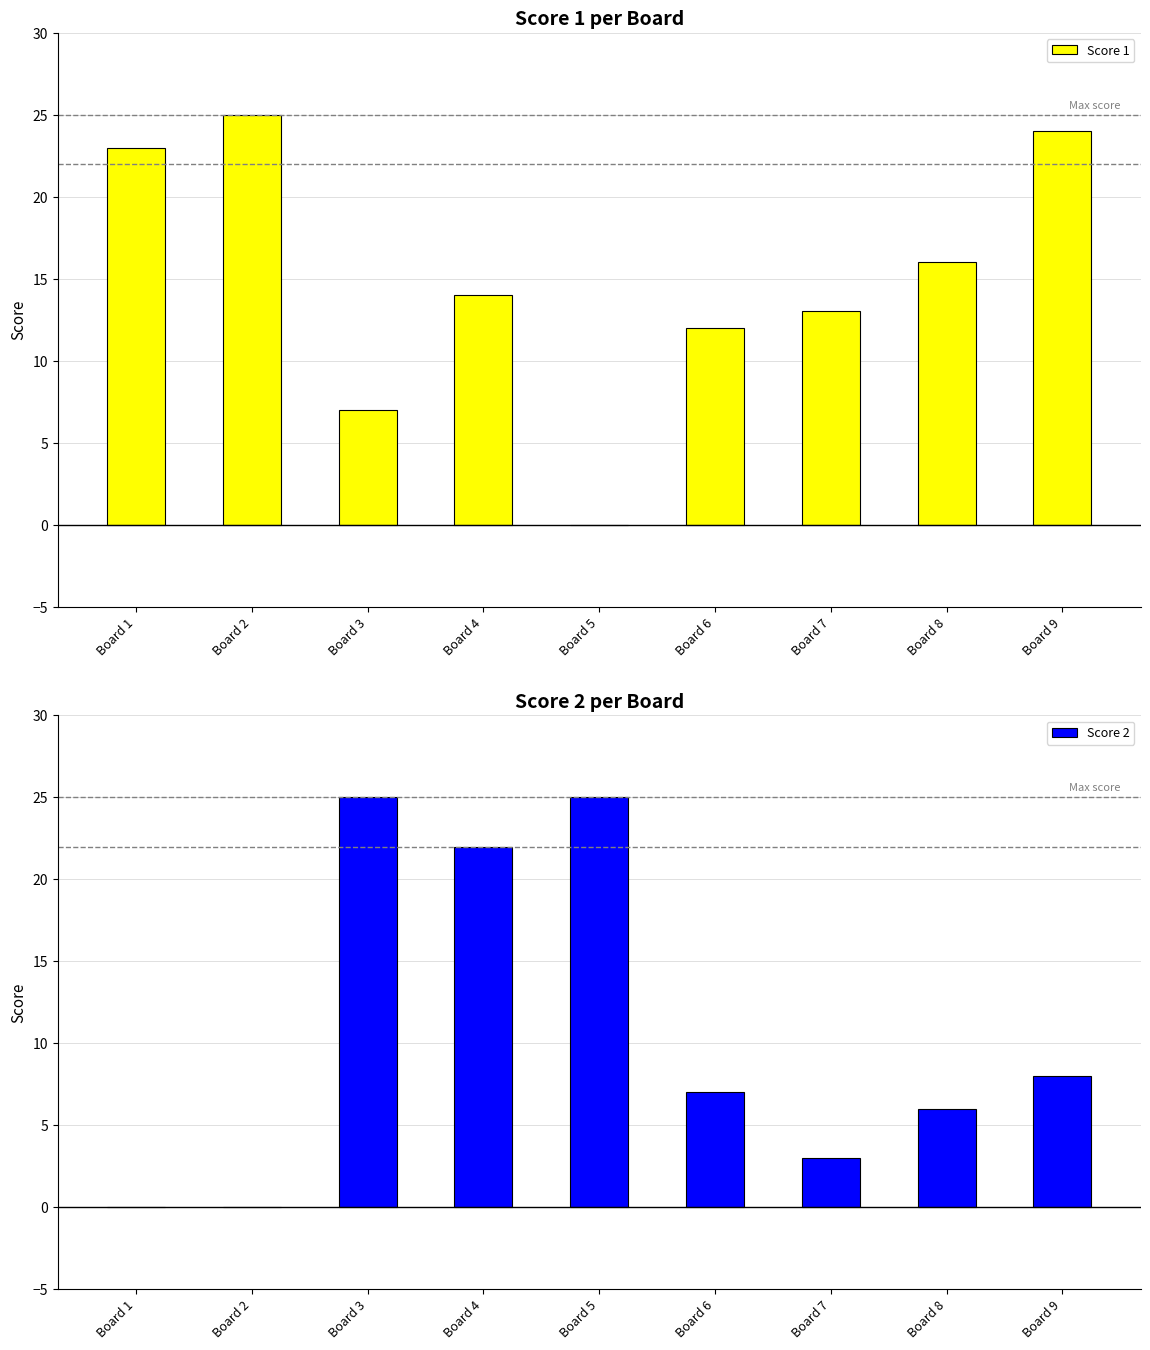

Reading left to right, list all the values displayed in this chart.

Score 1: 23	25	7	14	0	12	13	16	24
Score 2: 0	0	25	22	25	7	3	6	8